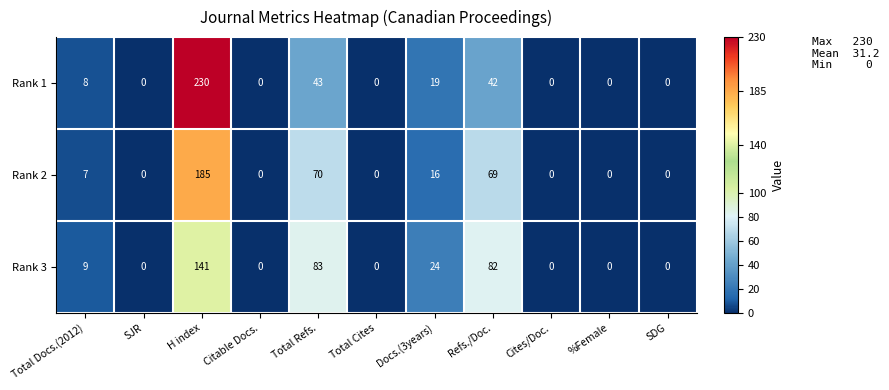

What is the total value across all series at Total Refs.?

196